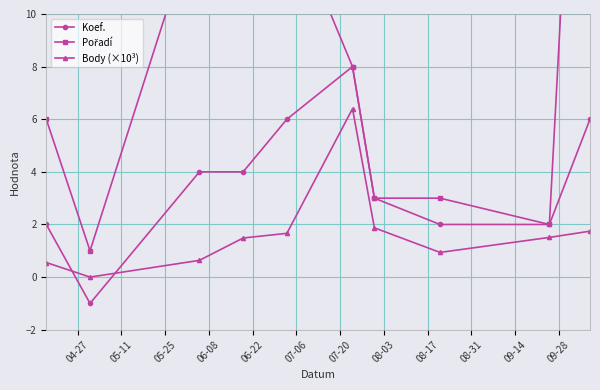

List the series in order of their peak value, highest first.

Pořadí, Koef., Body (×10³)